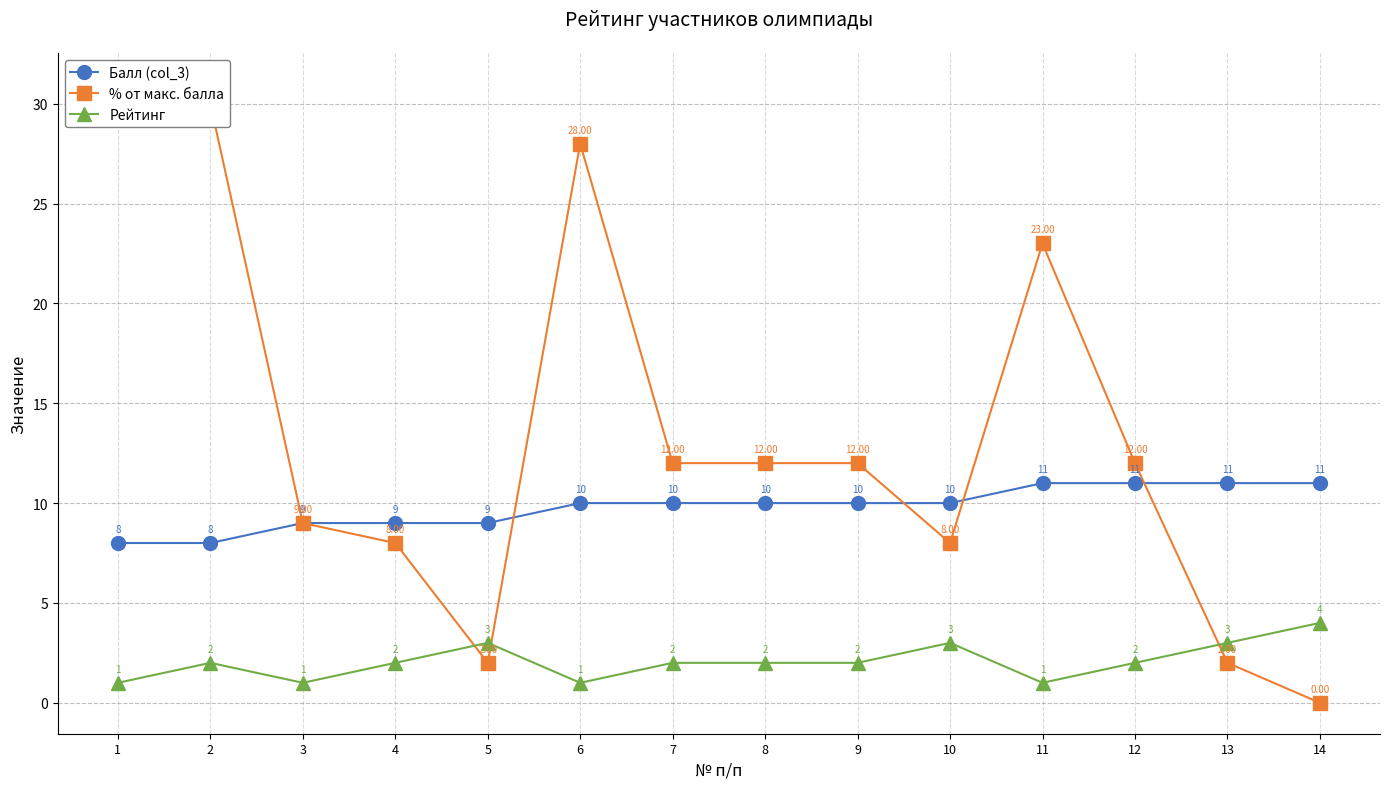

What is the value of the % от макс. балла point at the 2nd from the left?

30